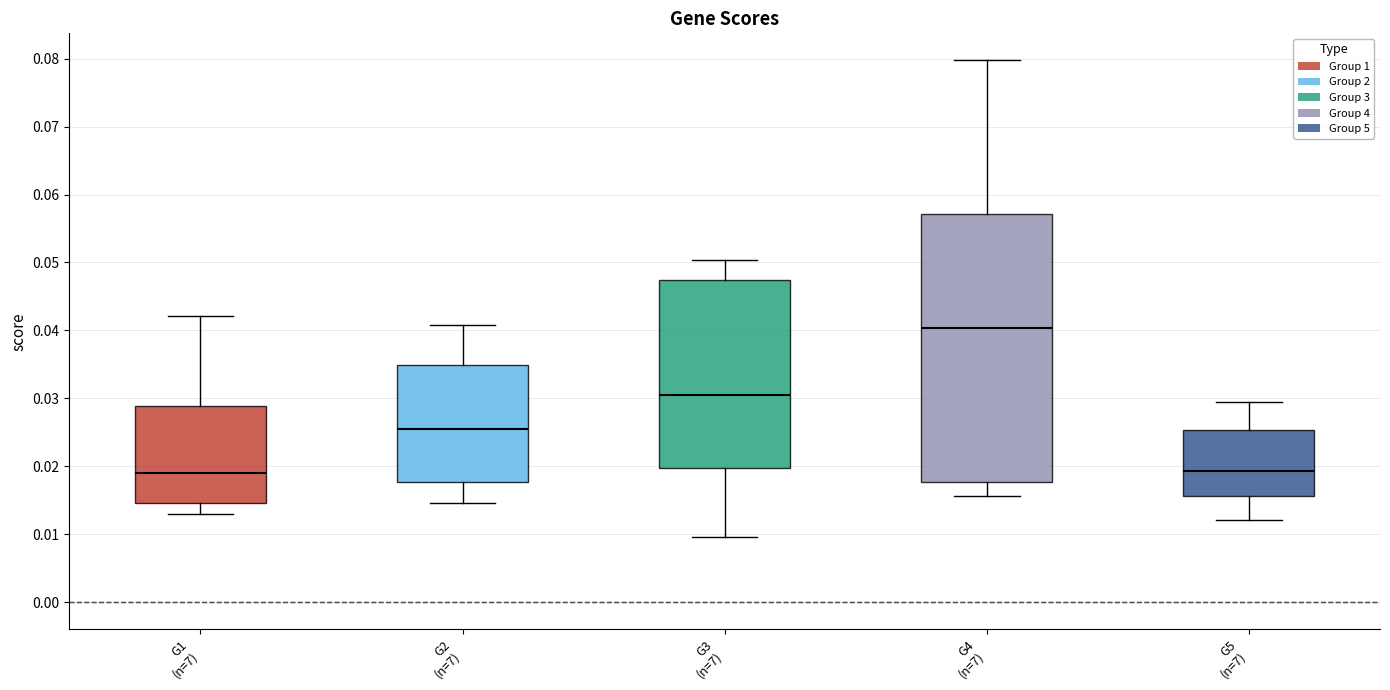

Comparing the boxes themselves (not the whiskers), which one is the tallest?

G4 (n=7)